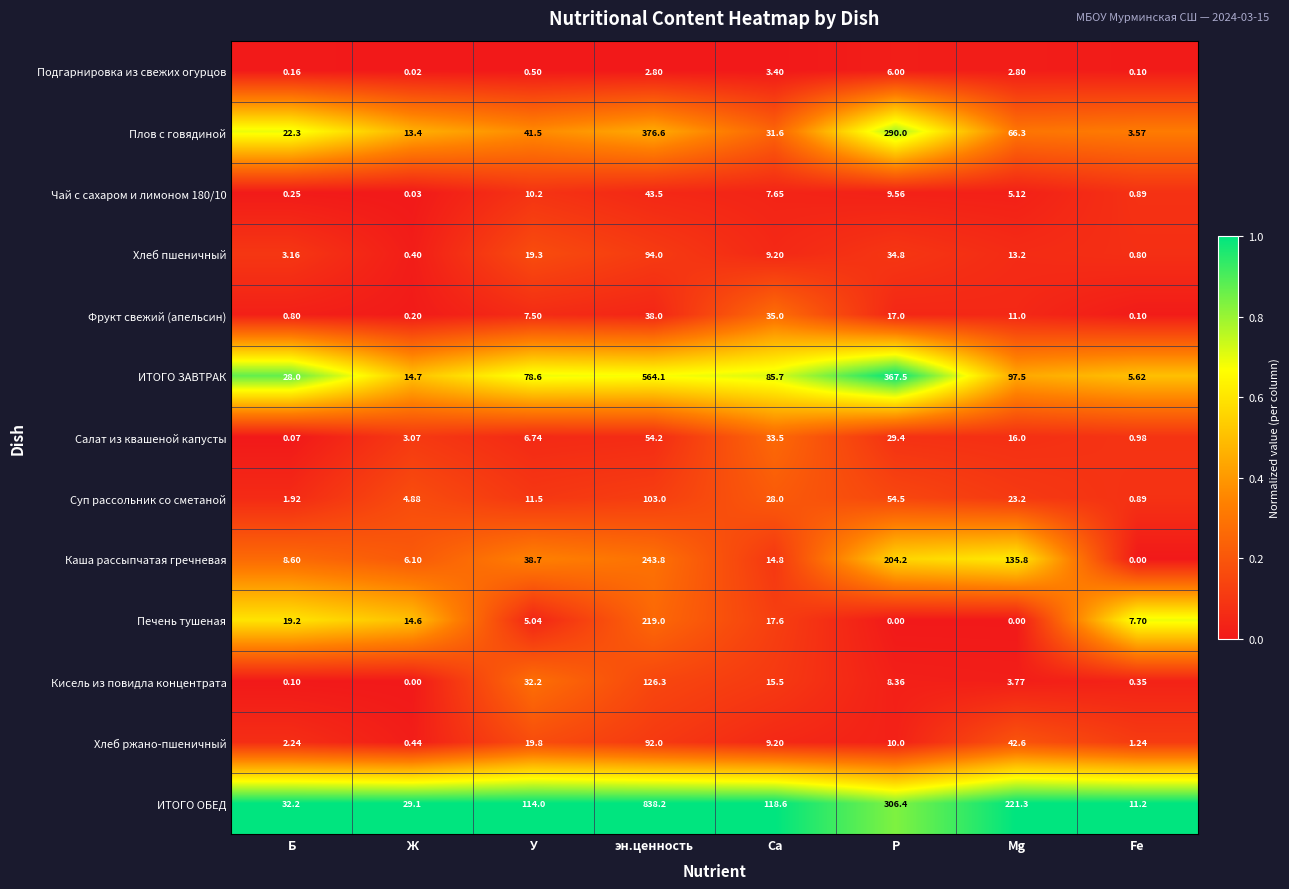

At which label does Хлеб пшеничный reach its peak?

эн.ценность